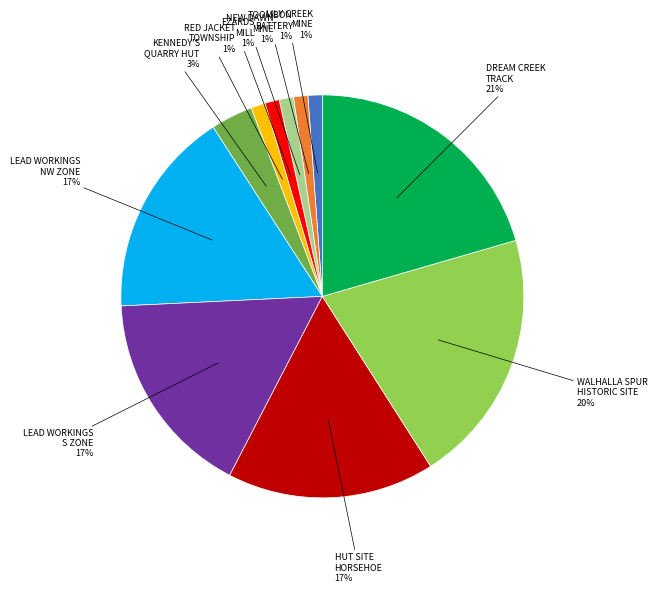

Count the number of slices in the pie.

11